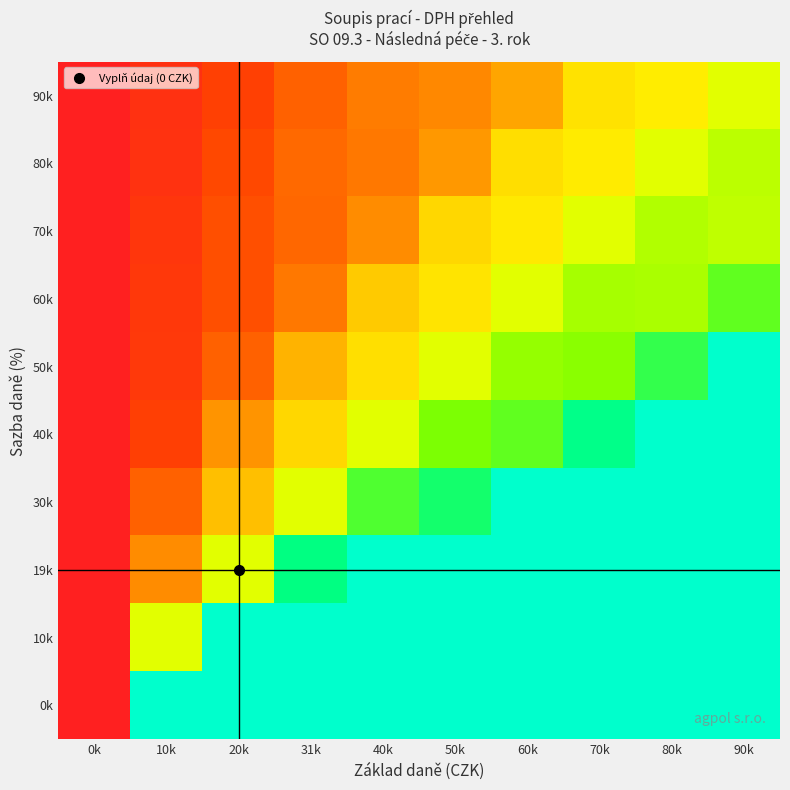

Reading right to left, transcribe all the data shown in this chart.

90k: 90k=1.2	80k=1.0	70k=0.9	60k=0.7	50k=0.6	40k=0.5	31k=0.4	20k=0.3	10k=0.1	0k=0.0
80k: 90k=1.3	80k=1.2	70k=1.0	60k=0.9	50k=0.6	40k=0.5	31k=0.4	20k=0.3	10k=0.1	0k=0.0
70k: 90k=1.3	80k=1.3	70k=1.2	60k=1.0	50k=0.9	40k=0.6	31k=0.4	20k=0.3	10k=0.2	0k=0.0
60k: 90k=1.5	80k=1.3	70k=1.3	60k=1.2	50k=1.0	40k=0.8	31k=0.5	20k=0.3	10k=0.2	0k=0.0
50k: 90k=2.0	80k=1.6	70k=1.4	60k=1.4	50k=1.2	40k=0.9	31k=0.7	20k=0.4	10k=0.2	0k=0.0
40k: 90k=2.0	80k=2.0	70k=1.7	60k=1.5	50k=1.4	40k=1.2	31k=0.9	20k=0.6	10k=0.2	0k=0.0
30k: 90k=2.0	80k=2.0	70k=2.0	60k=2.0	50k=1.7	40k=1.5	31k=1.2	20k=0.8	10k=0.4	0k=0.0
19k: 90k=2.0	80k=2.0	70k=2.0	60k=2.0	50k=2.0	40k=2.0	31k=1.7	20k=1.2	10k=0.6	0k=0.0
10k: 90k=2.0	80k=2.0	70k=2.0	60k=2.0	50k=2.0	40k=2.0	31k=2.0	20k=2.0	10k=1.2	0k=0.0
0k: 90k=2.0	80k=2.0	70k=2.0	60k=2.0	50k=2.0	40k=2.0	31k=2.0	20k=2.0	10k=2.0	0k=0.0